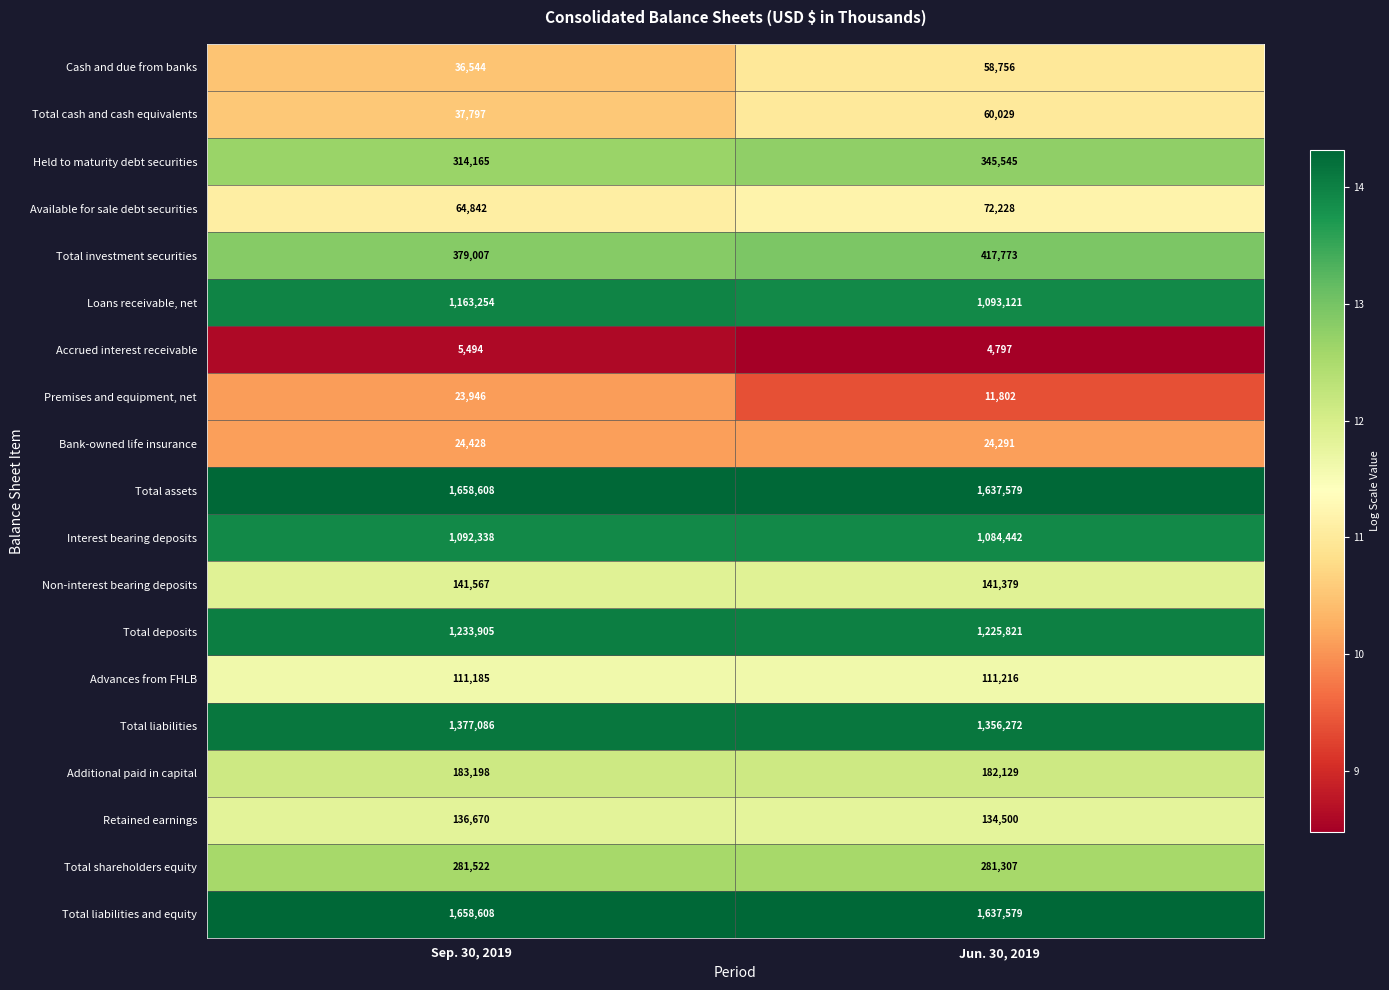

Count the number of data series in this chart.

19